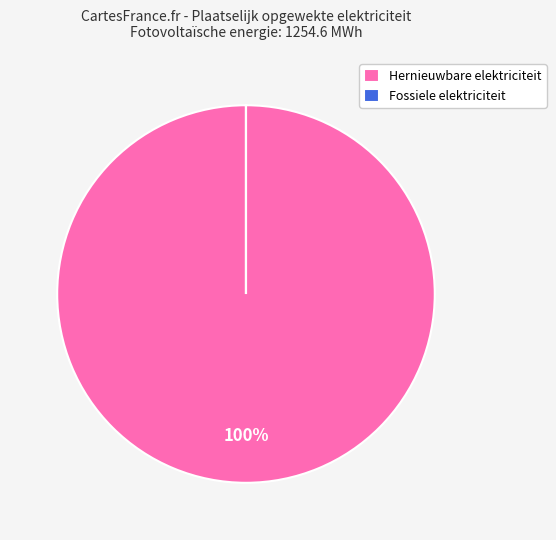

To the nearest percent, what is the difference between the largest and smallest slice percentages?

100%